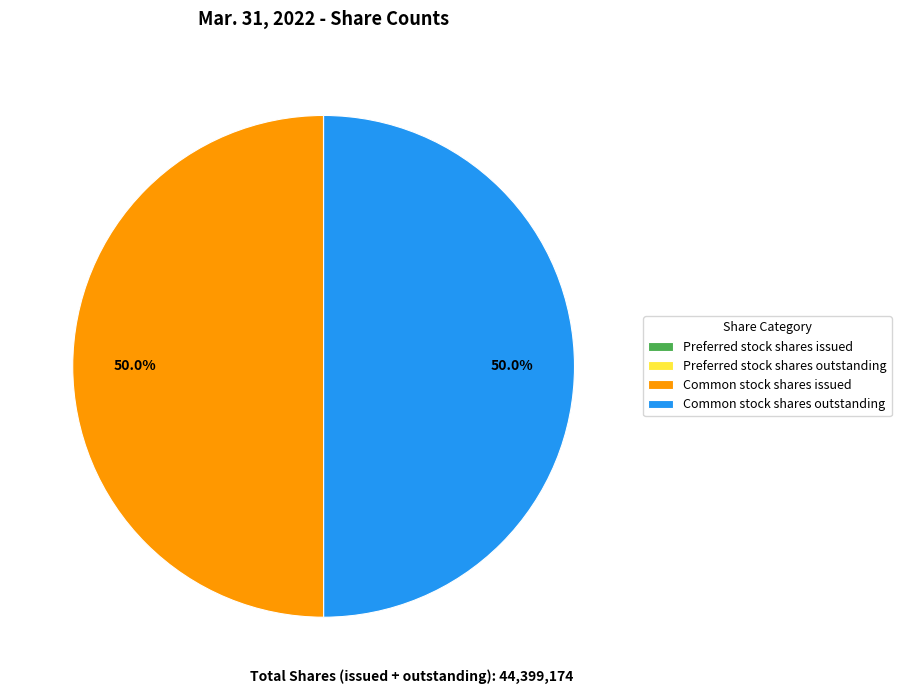

To the nearest percent, what is the difference between the largest and smallest slice percentages?

50%